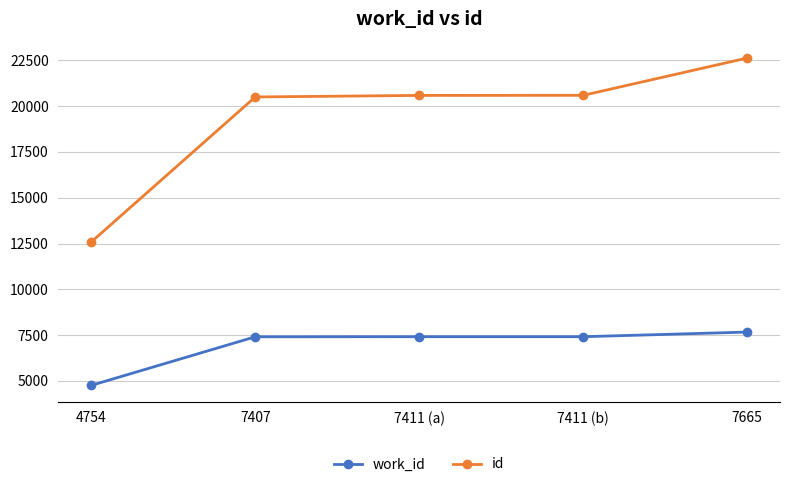

How many categories are shown in the chart?

5